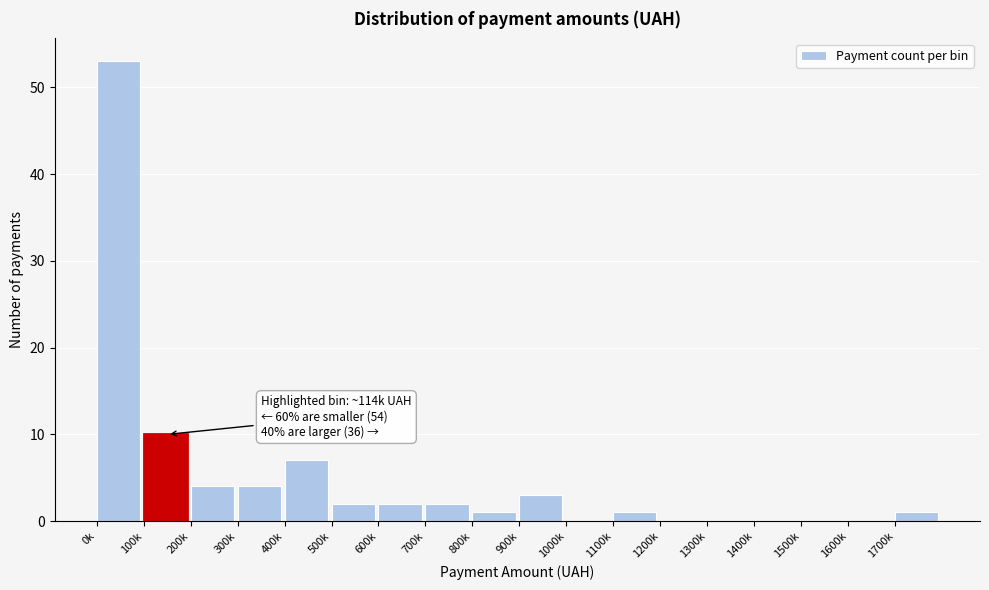

Reading left to right, what are all the values shown in this chart?

0k=53	100k=10	200k=4	300k=4	400k=7	500k=2	600k=2	700k=2	800k=1	900k=3	1000k=0	1100k=1	1200k=0	1300k=0	1400k=0	1500k=0	1600k=0	1700k=1